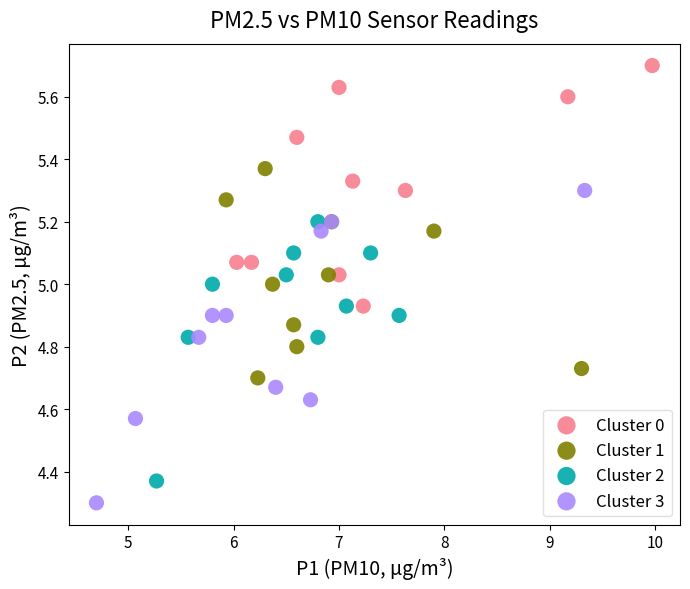

Which series reaches the maximum Y coordinate?

Cluster 0